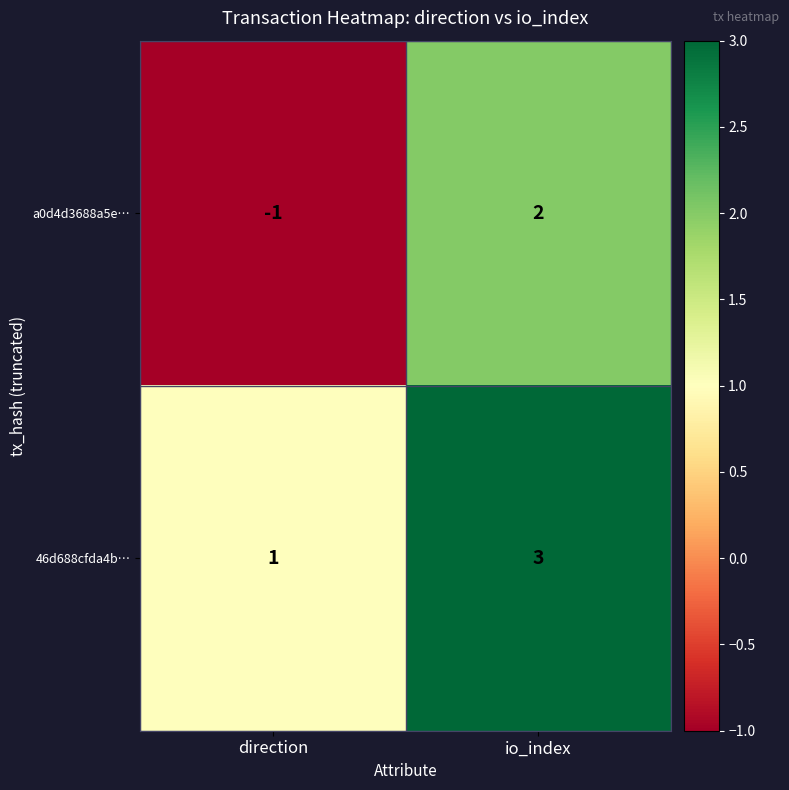

Where is 46d688cfda4b… nearest to the value 2?

direction